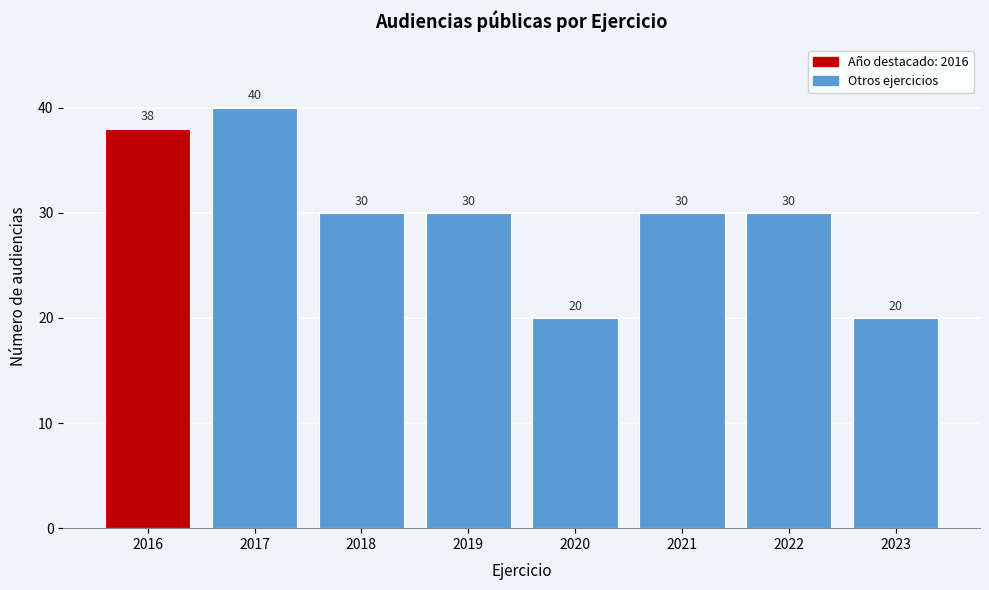

Reading left to right, what are all the values shown in this chart?

38	40	30	30	20	30	30	20